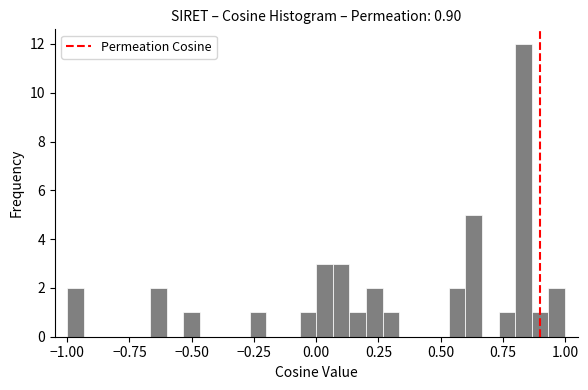

Read against the x-axis, roughly where is the centre of the tallest bar?

0.85